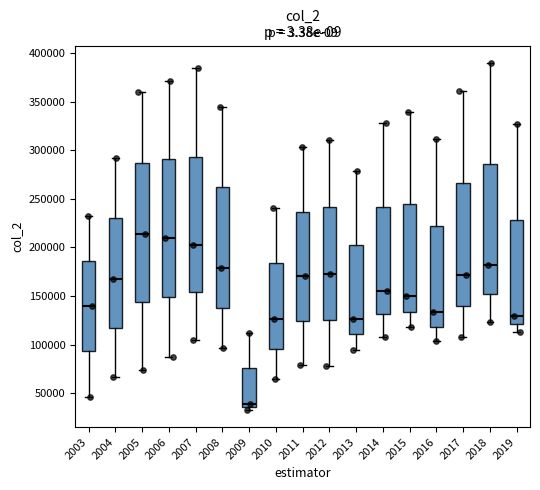

Reading left to right, read every box against the y-axis: the position of its median line, the range the box covers, and the ends of its whiskers. The values are not printed on the chart, so give them approximately, as read against the axis.

2003: median 140000, box 95000 to 185000, whiskers 45000 to 230000
2004: median 165000, box 115000 to 230000, whiskers 65000 to 290000
2005: median 215000, box 145000 to 285000, whiskers 75000 to 360000
2006: median 210000, box 150000 to 290000, whiskers 85000 to 370000
2007: median 200000, box 155000 to 295000, whiskers 105000 to 385000
2008: median 180000, box 140000 to 260000, whiskers 95000 to 345000
2009: median 40000, box 35000 to 75000, whiskers 35000 (just below the box's lower edge) to 110000
2010: median 125000, box 95000 to 185000, whiskers 65000 to 240000
2011: median 170000, box 125000 to 235000, whiskers 80000 to 305000
2012: median 175000, box 125000 to 240000, whiskers 80000 to 310000
2013: median 125000, box 110000 to 200000, whiskers 95000 to 280000
2014: median 155000, box 130000 to 240000, whiskers 110000 to 330000
2015: median 150000, box 135000 to 245000, whiskers 120000 to 340000
2016: median 135000, box 120000 to 220000, whiskers 105000 to 310000
2017: median 170000, box 140000 to 265000, whiskers 110000 to 360000
2018: median 180000, box 155000 to 285000, whiskers 125000 to 390000
2019: median 130000, box 120000 to 230000, whiskers 115000 to 325000